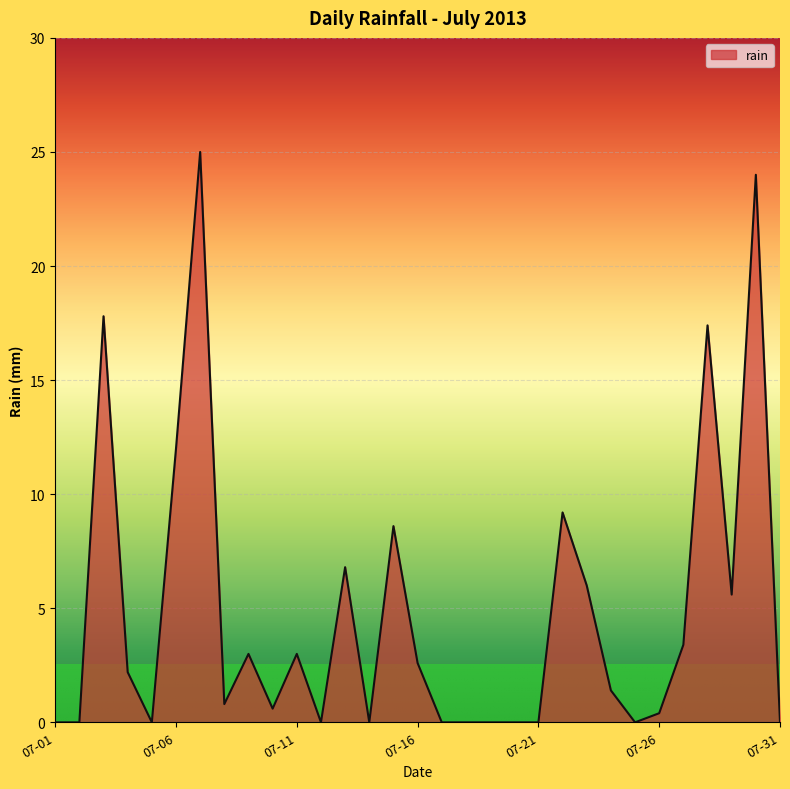

What is the greatest value displayed?

25.0